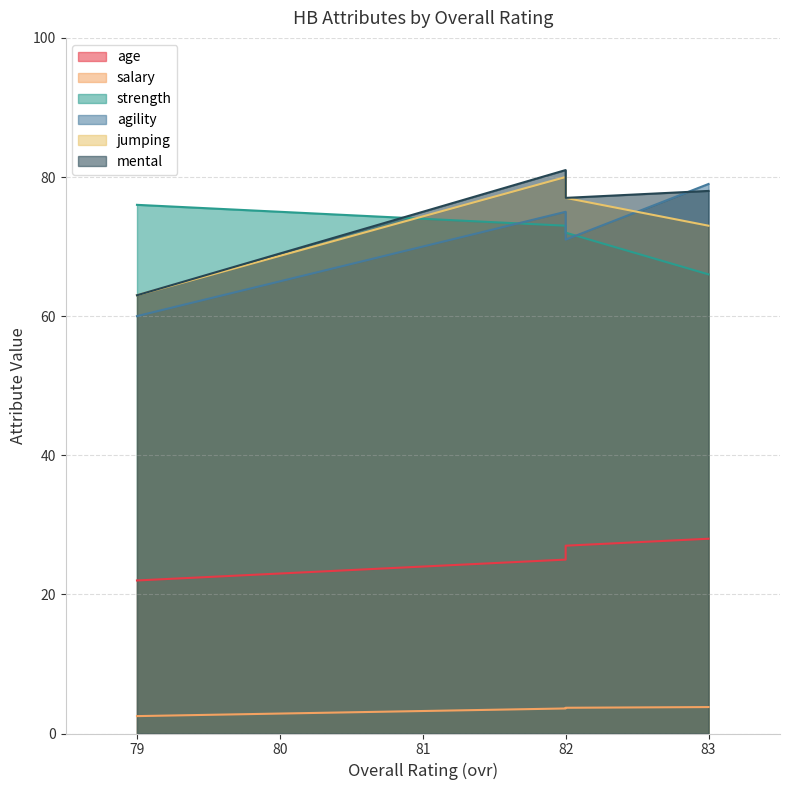

At which label does age first exceed 27?

83